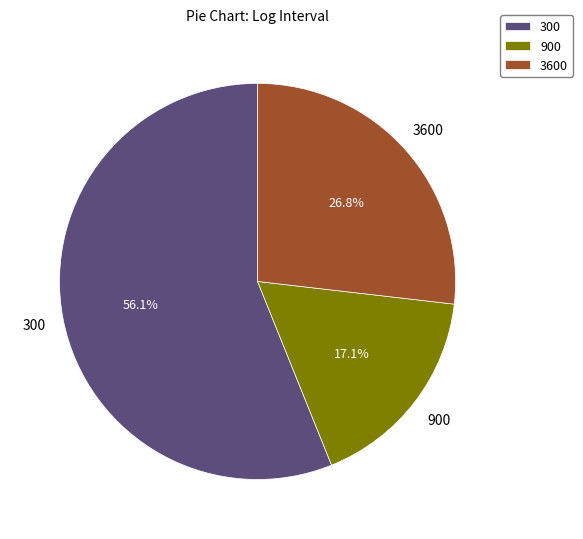

To the nearest percent, what is the difference between the 300 and 3600 slice percentages?

29%